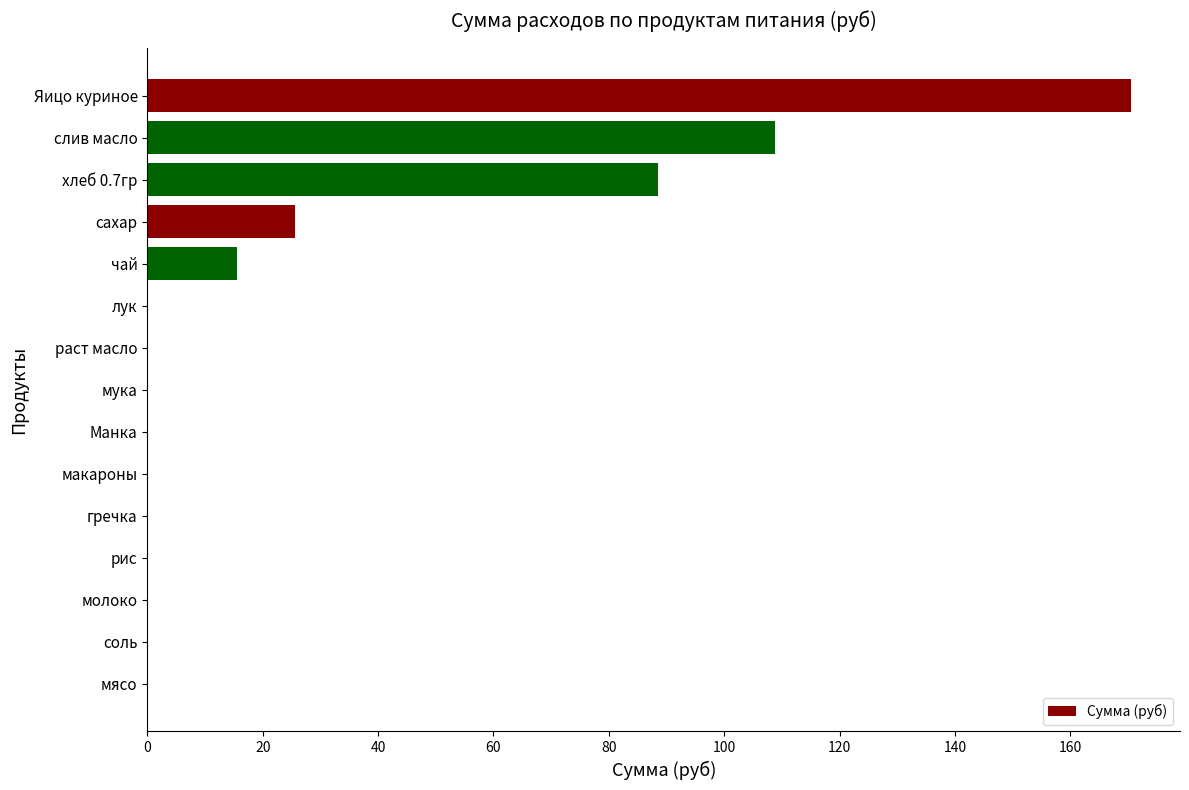

Reading bottom to top, list all the values displayed in this chart.

мясо=0.0	соль=0.0	молоко=0.0	рис=0.0	гречка=0.0	макароны=0.0	Манка=0.0	мука=0.0	раст масло=0.0	лук=0.0	чай=15.5	сахар=25.6	хлеб 0.7гр=88.6	слив масло=108.8	Яицо куриное=170.5